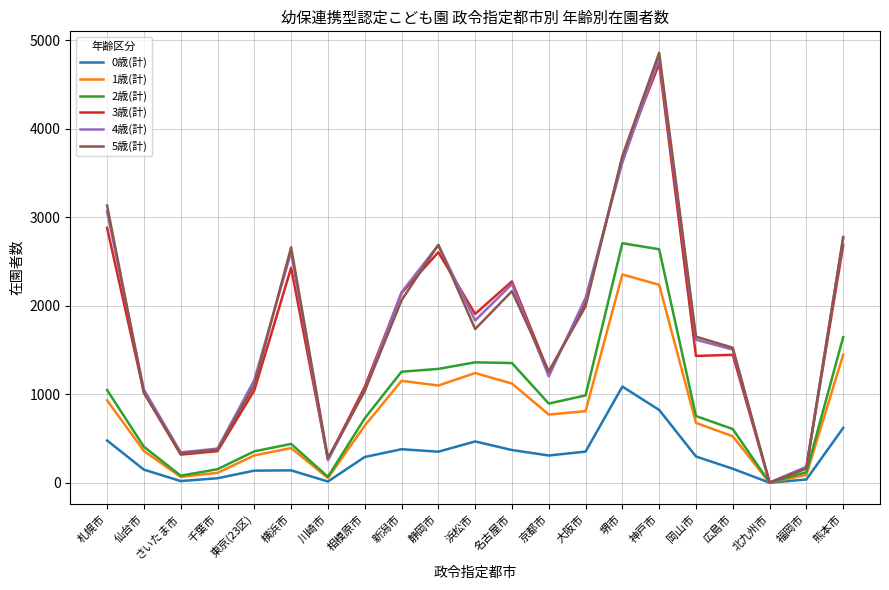

At which category is the sum across all series the highest?

神戸市